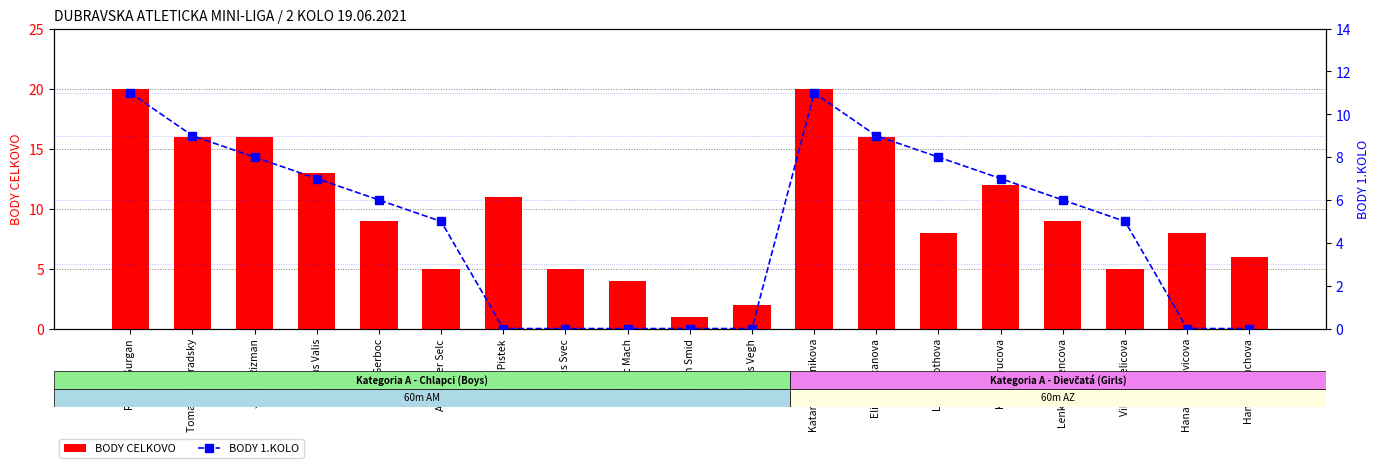

Rank the series by their maximum value, from lowest to highest.

BODY 1.KOLO, BODY CELKOVO